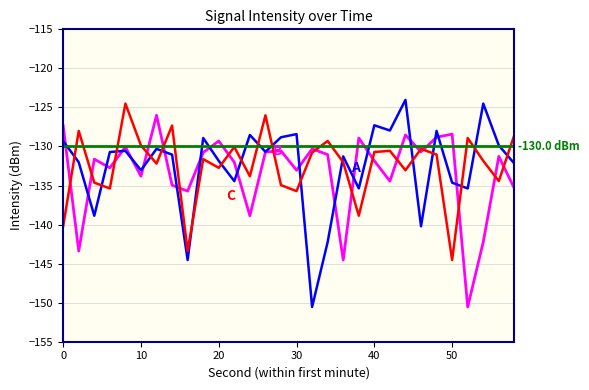

How many interior local peaks does the B series have?

10